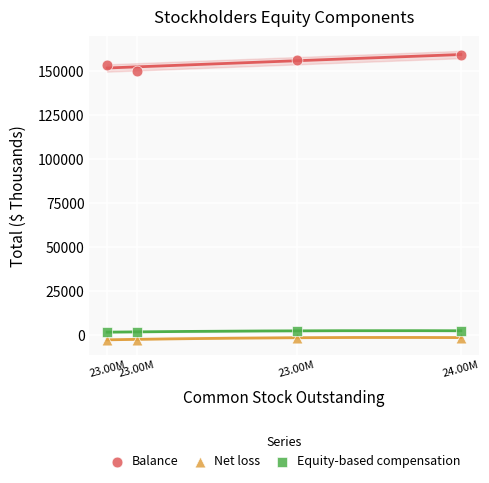

Which series reaches the minimum Y coordinate?

Net loss